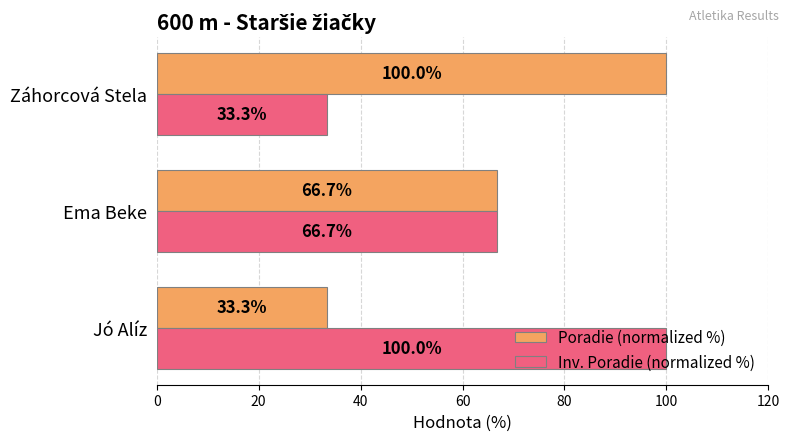

Rank the categories by Poradie (normalized %) value from highest to lowest.

Záhorcová Stela, Ema Beke, Jó Alíz